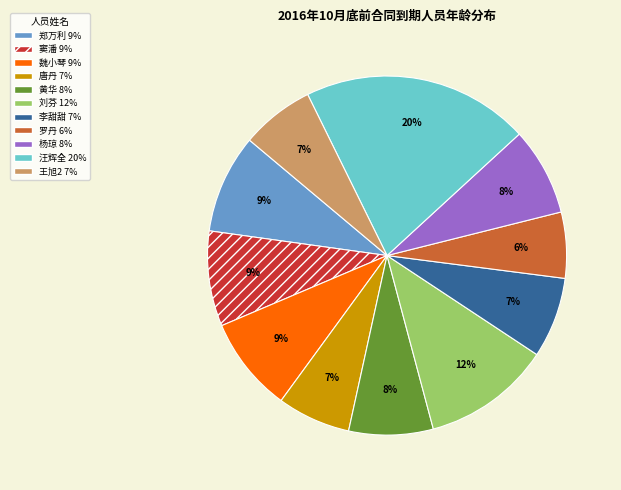

Is the sum of 黄华 and 唐丹 greater than half?

No